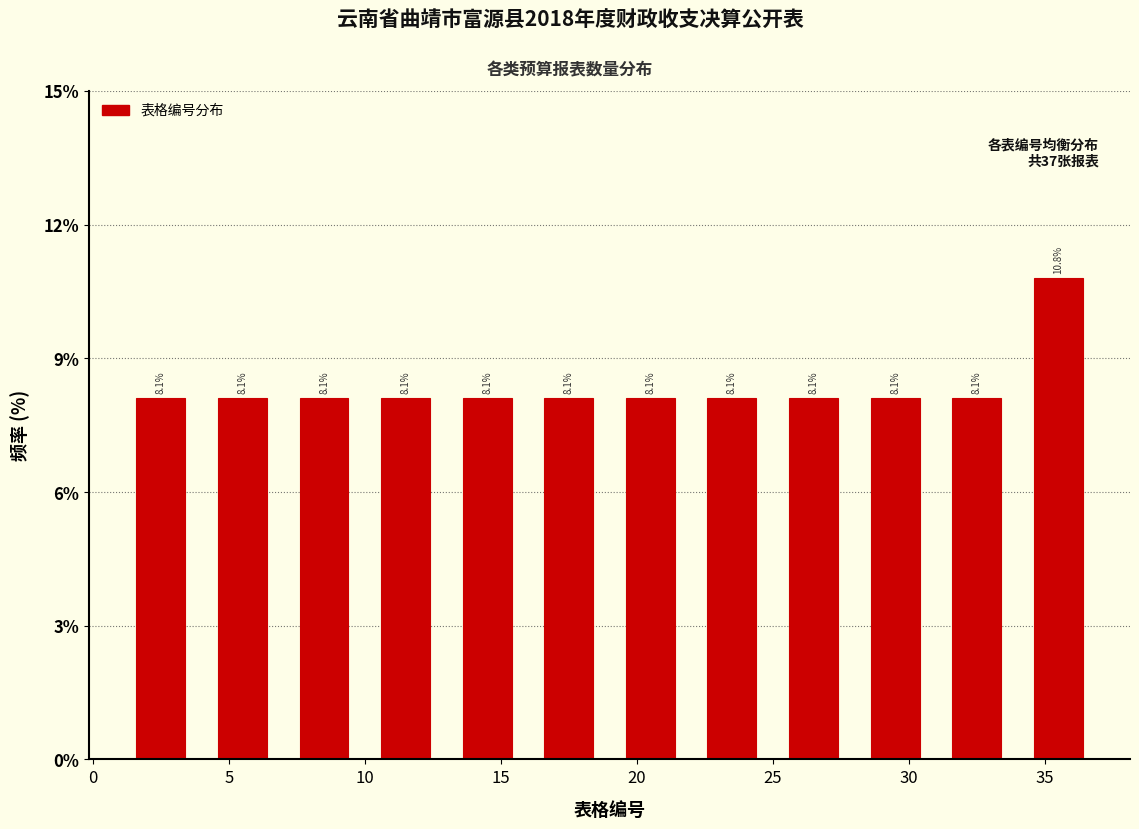

Reading left to right, list every bar in this chart as the range it spans on the x-axis followed by its height.

1 to 4: 8.1
4 to 7: 8.1
7 to 10: 8.1
10 to 13: 8.1
13 to 16: 8.1
16 to 19: 8.1
19 to 22: 8.1
22 to 25: 8.1
25 to 28: 8.1
28 to 31: 8.1
31 to 34: 8.1
34 to 37: 10.8